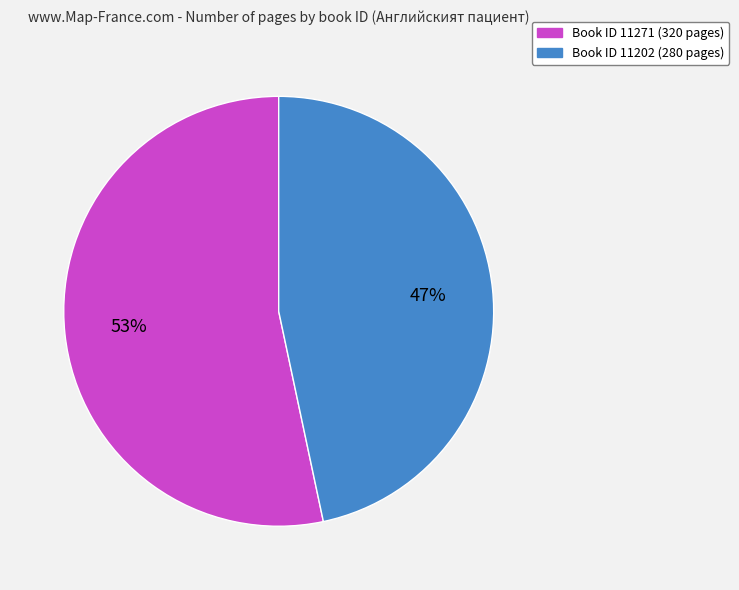

To the nearest percent, what is the average slice percentage?

50%